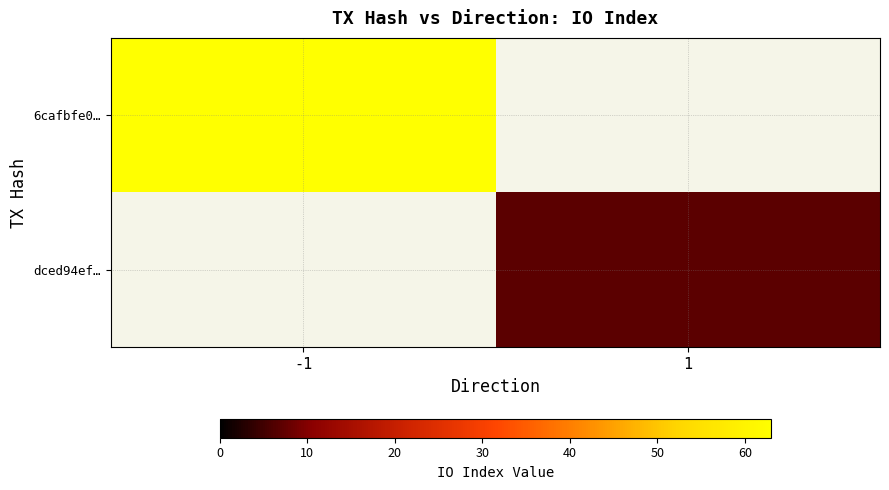

Count the number of categories in the chart.

2